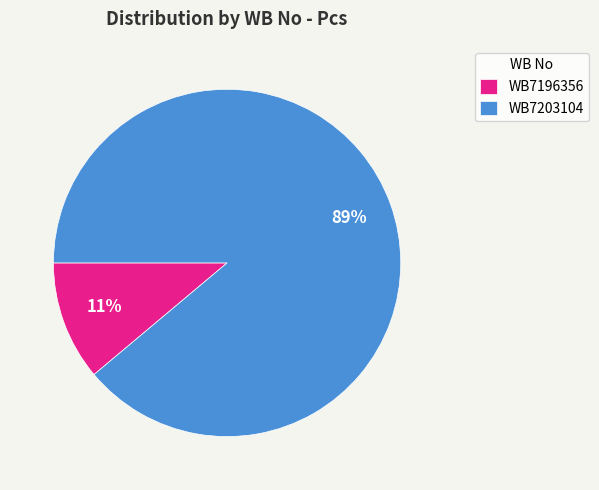

How many slices are in this pie chart?

2